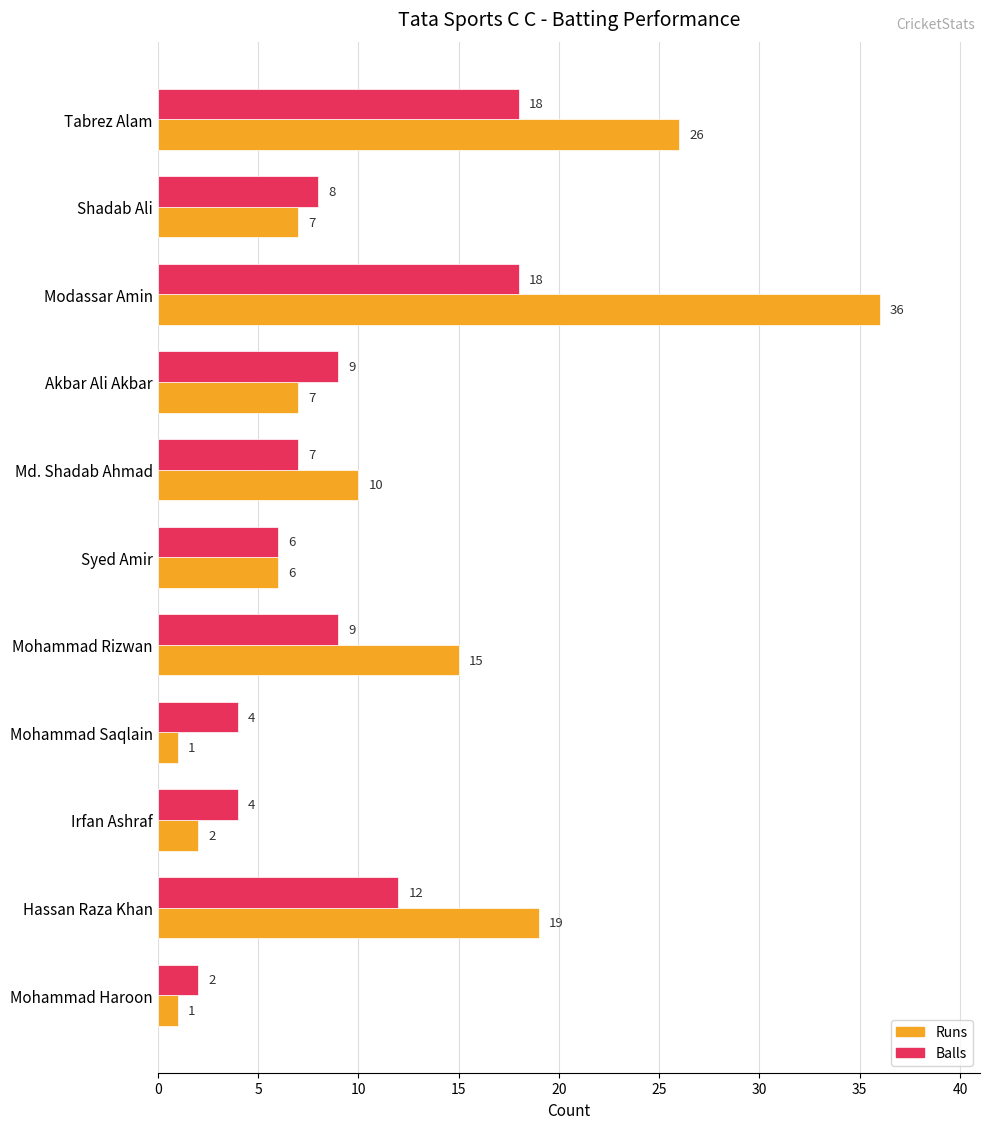

At Mohammad Saqlain, list the series in order from smallest to largest.

Runs, Balls